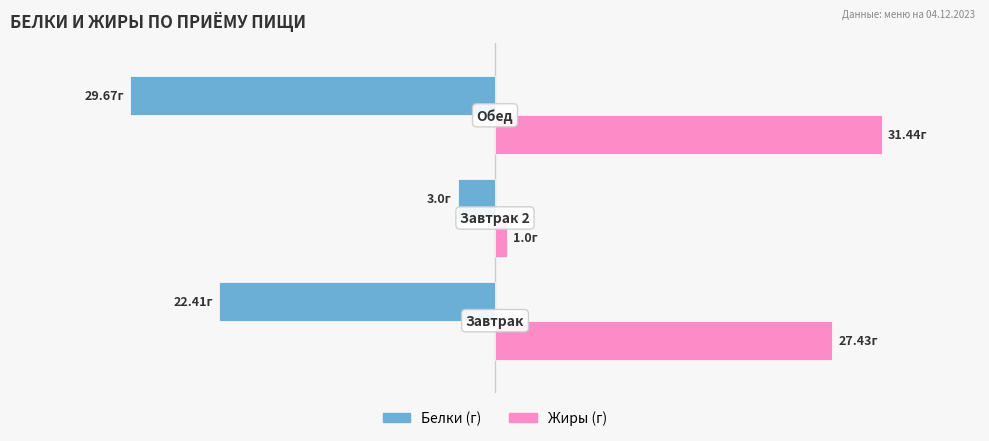

Reading left to right, extract all data points from this chart.

Male: -22.4	-3.0	-29.7
Female: 27.4	1.0	31.4